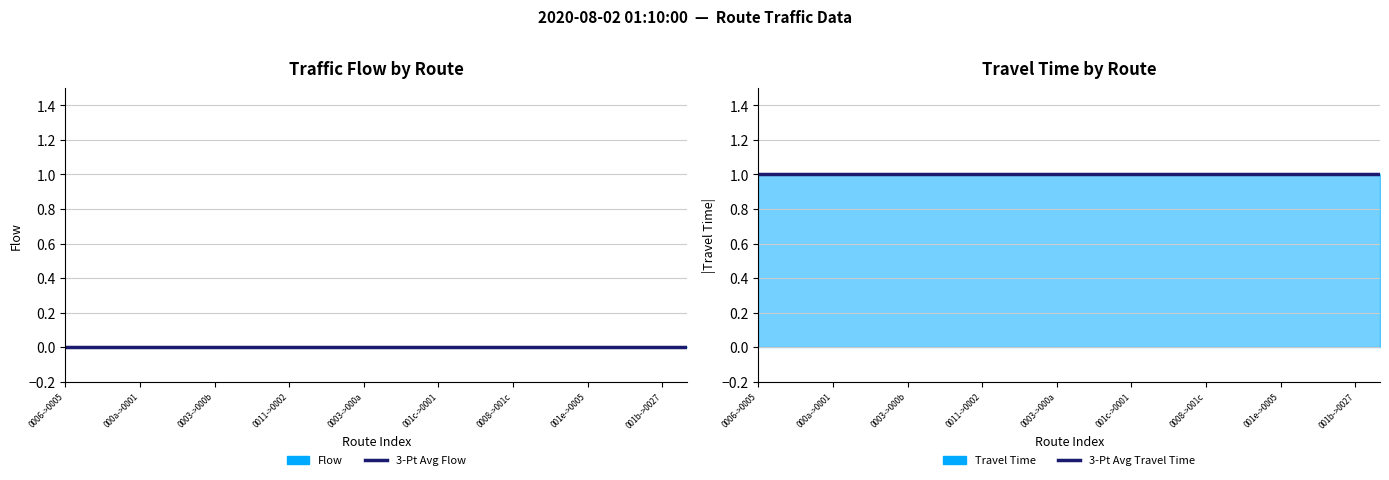

What is the sum of all 3-Pt Avg Travel Time values?

26